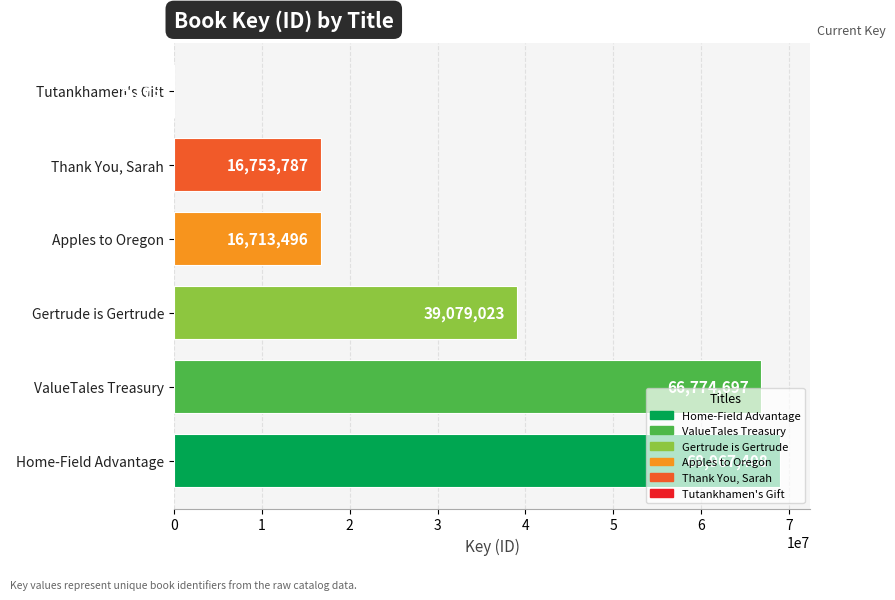

At which category does the chart reach its peak across all series?

Home-Field Advantage